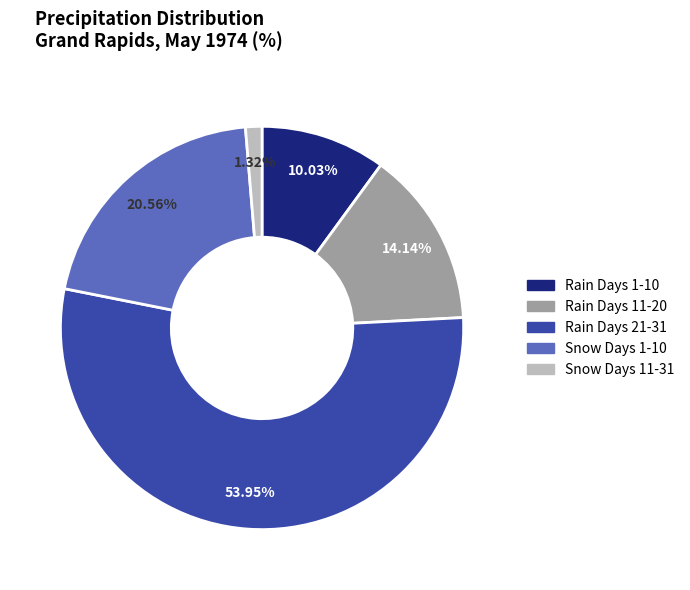

How many slices are in this pie chart?

5